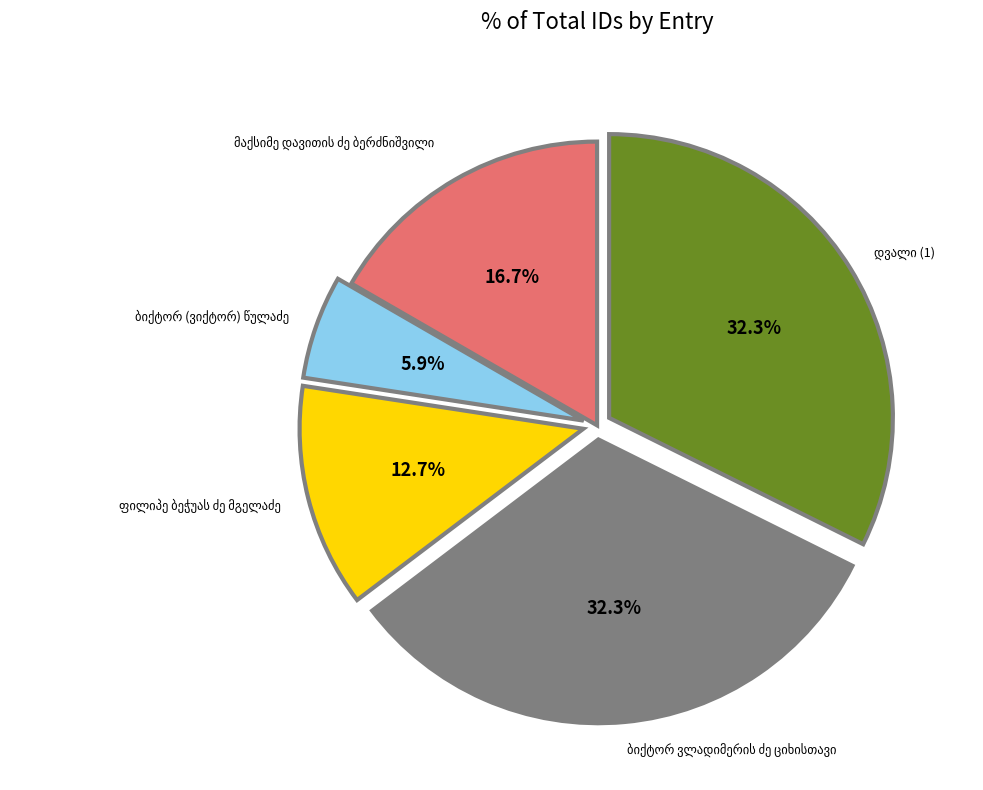

Is there any slice that represents more than half of the pie?

No